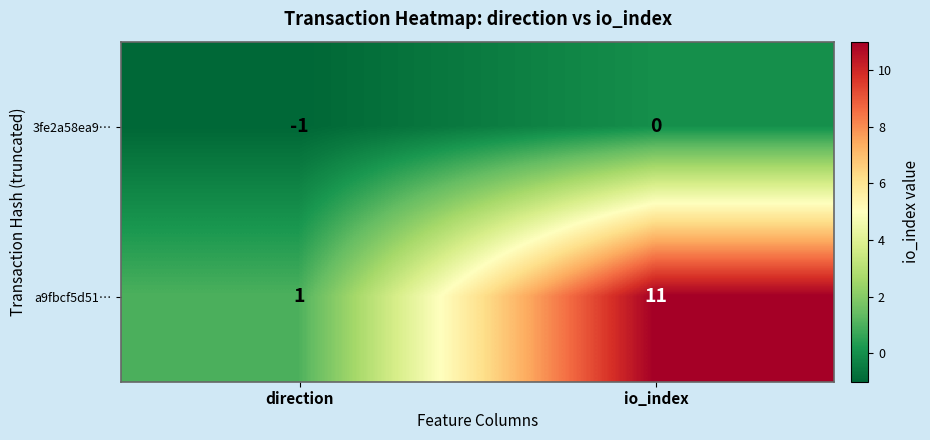

How many distinct data groups are displayed?

2